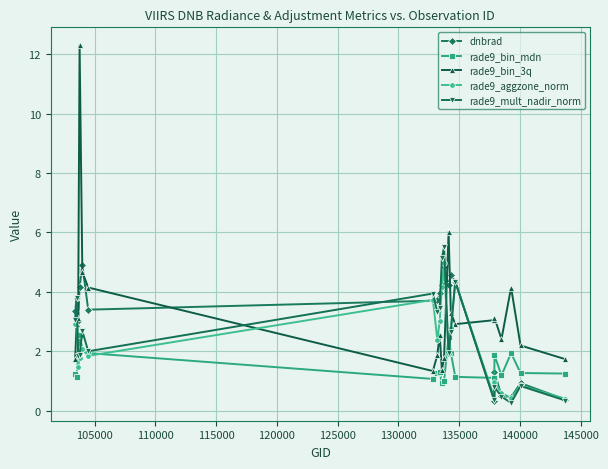

What is the highest value of the dnbrad series?

4.9